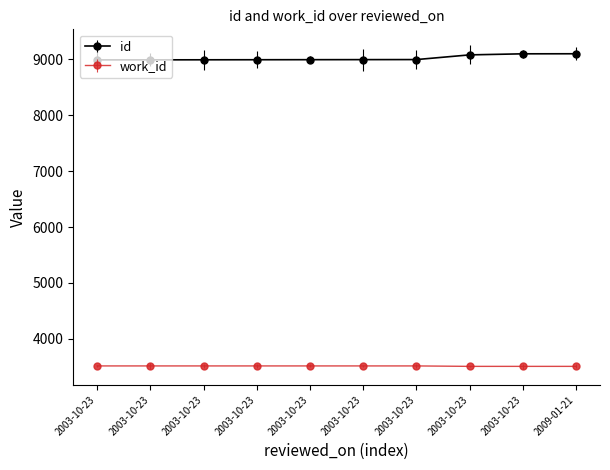

How many data points in id are less than 8997?

5